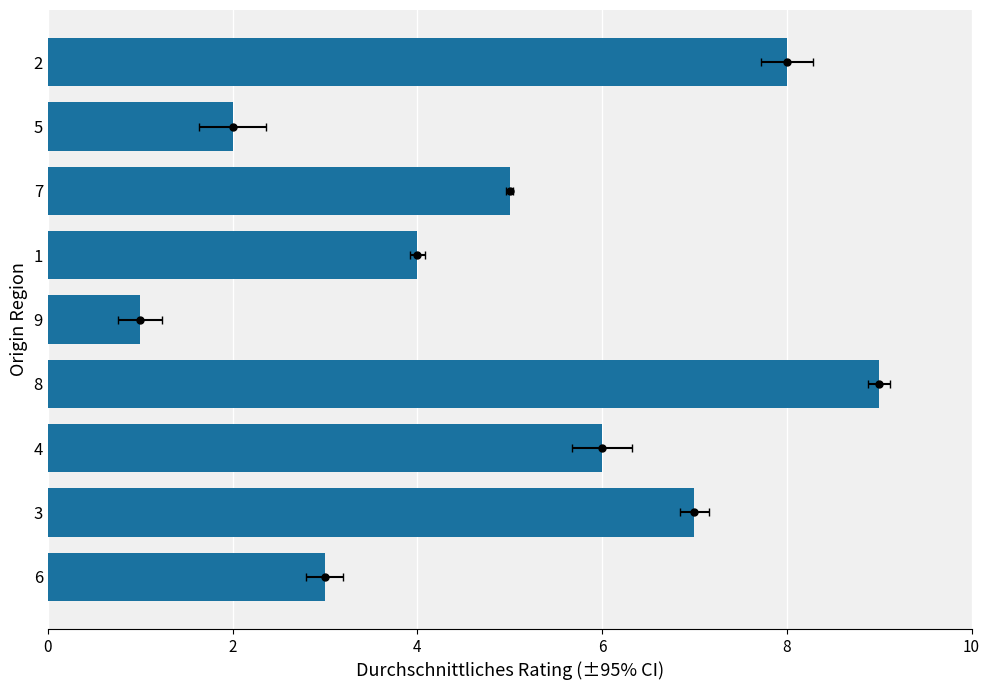

At which label does the data first exceed 5?

3